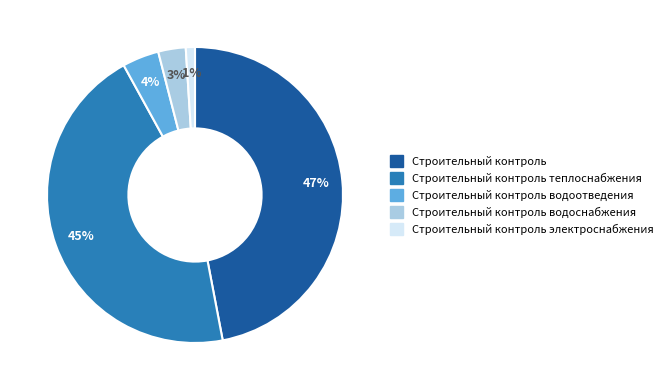

Is there a majority slice in this chart?

No